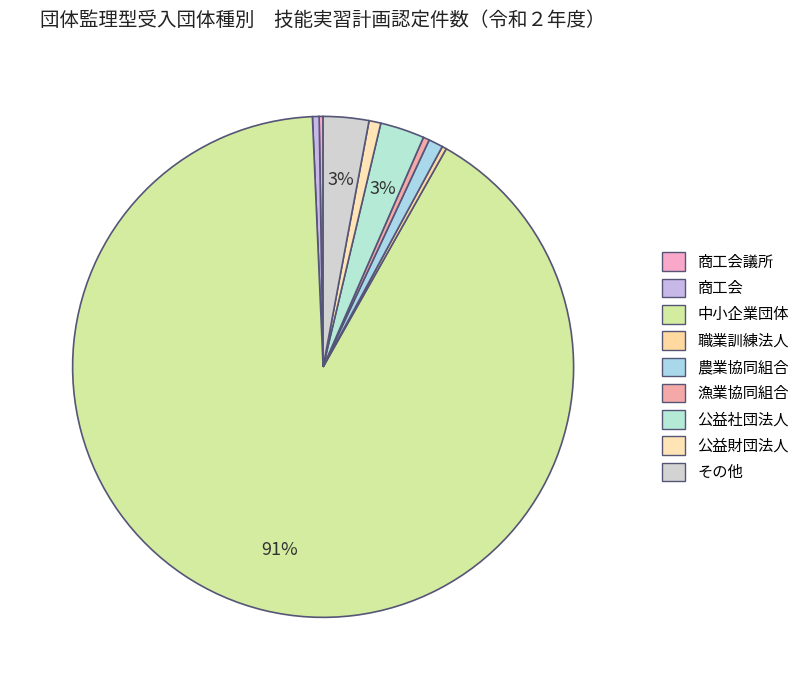

Rank the categories by value from lowest to highest.

商工会議所, 職業訓練法人, 漁業協同組合, 商工会, 公益財団法人, 農業協同組合, 公益社団法人, その他, 中小企業団体